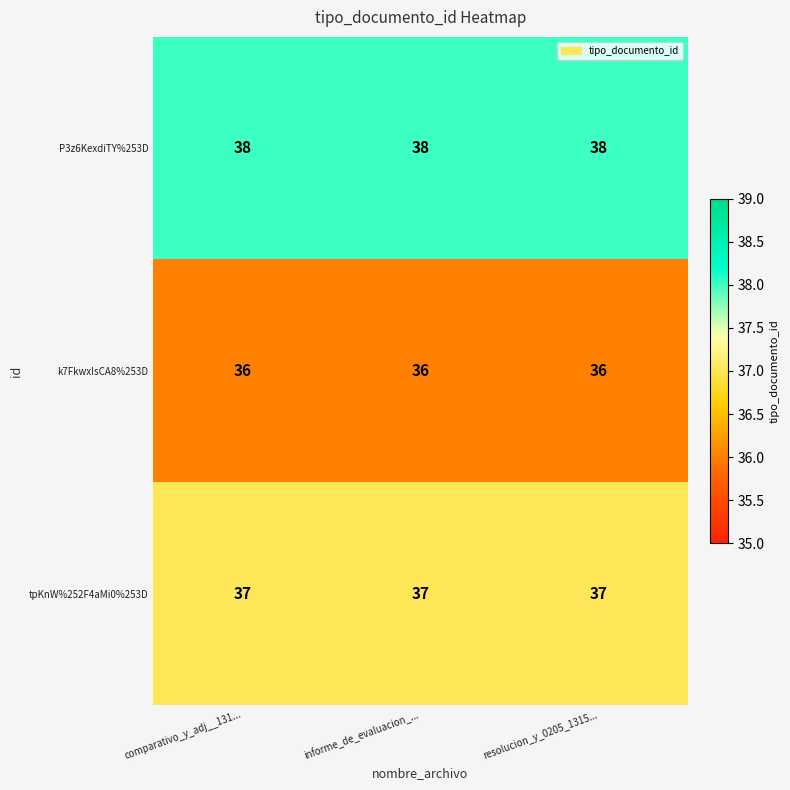

Read the tpKnW%252F4aMi0%253D value at comparativo_y_adj__131....

37